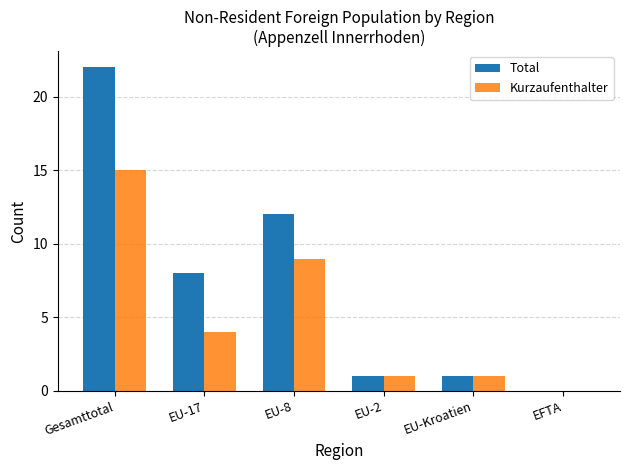

Reading left to right, transcribe all the data shown in this chart.

Total: Gesamttotal=22	EU-17=8	EU-8=12	EU-2=1	EU-Kroatien=1	EFTA=0
Kurzaufenthalter: Gesamttotal=15	EU-17=4	EU-8=9	EU-2=1	EU-Kroatien=1	EFTA=0